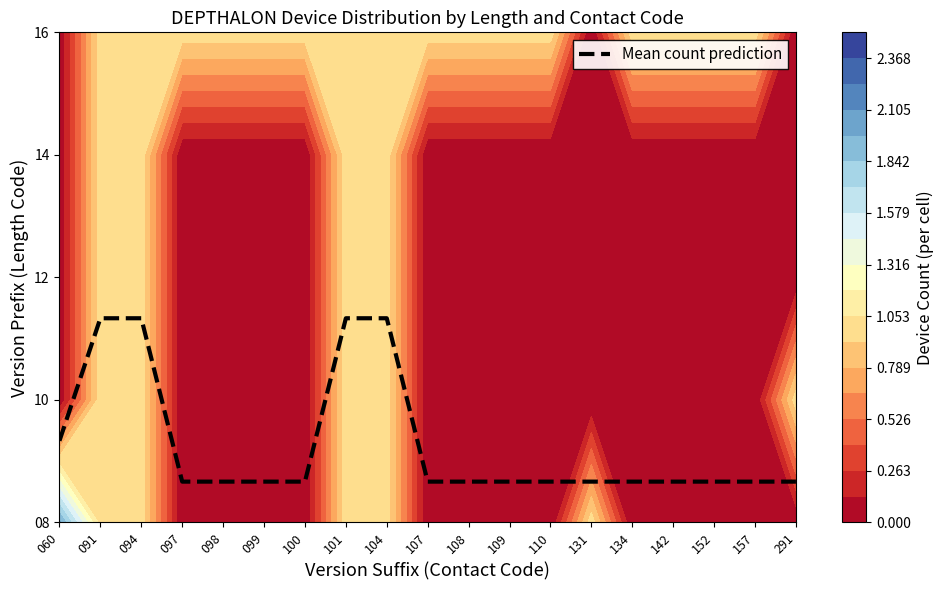

What is the sum of all values?

12.0